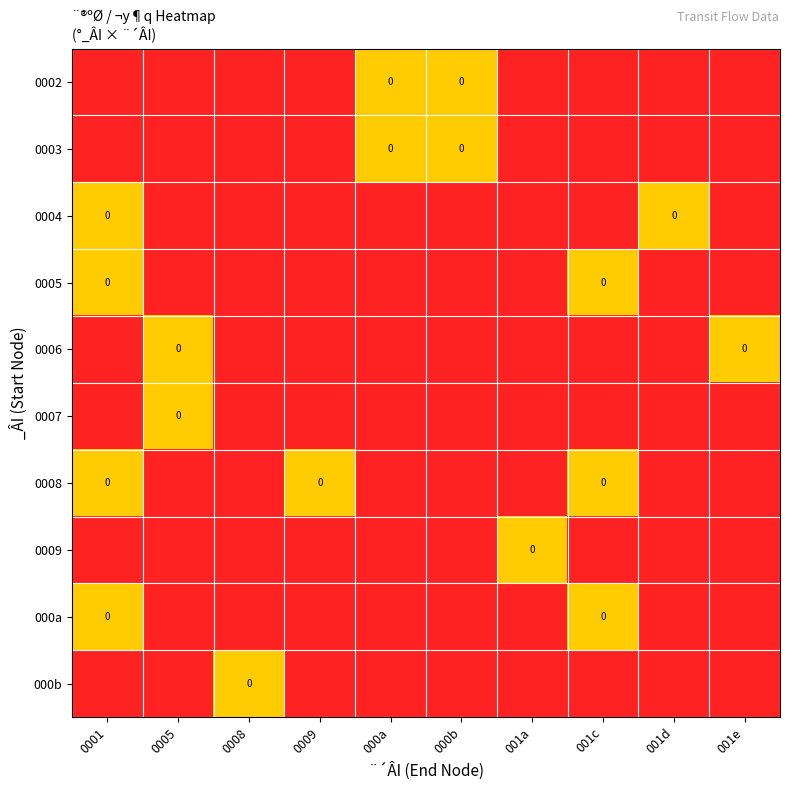

Between 0008 and 0001, which is larger?

0008